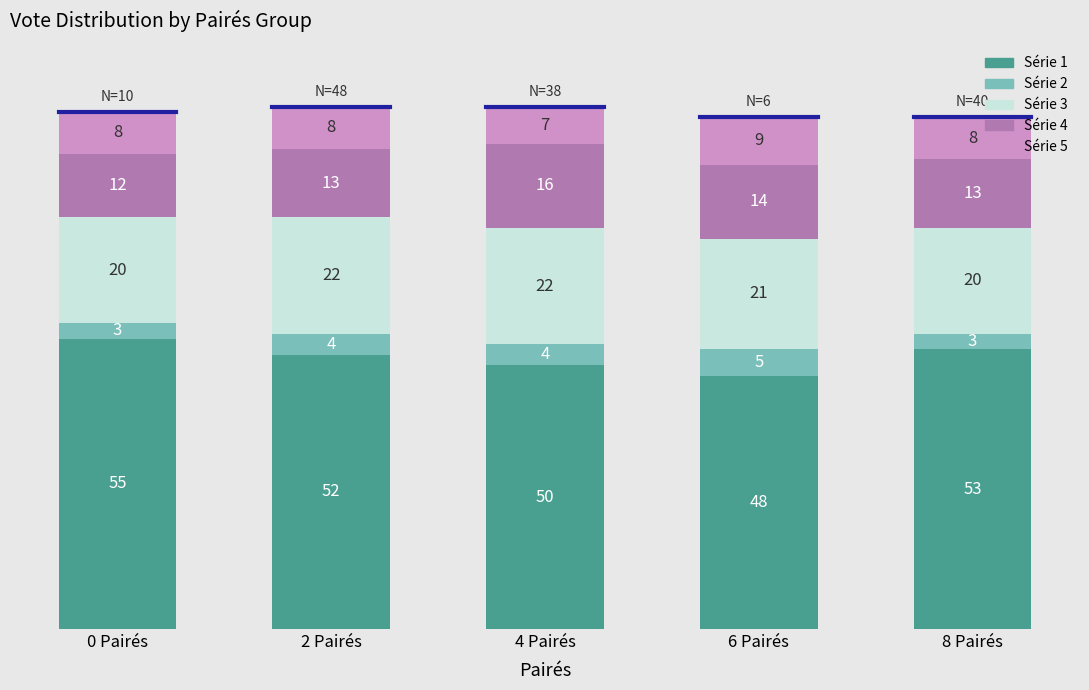

What is the sum of all Série 1 values?

258